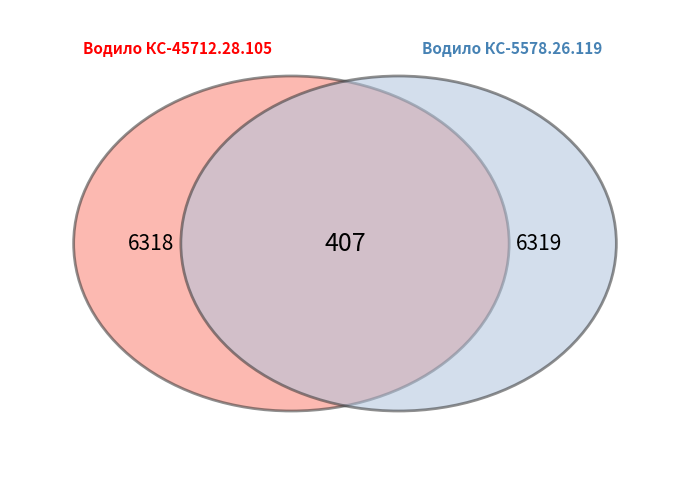

To the nearest percent, what percentage of the pie is Водило КС-45712.28.105?

50%